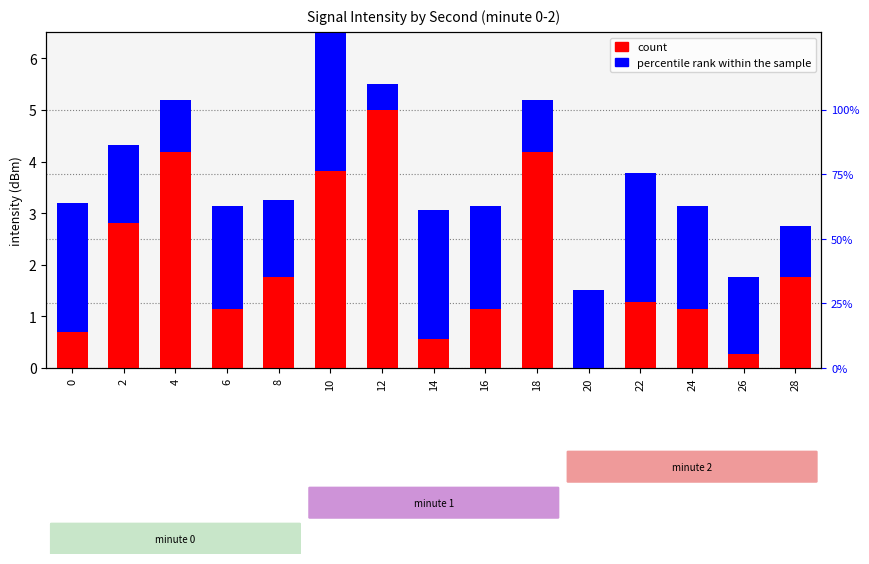

Reading left to right, what are all the values shown in this chart?

count: 0.7	2.8	4.2	1.1	1.8	3.8	5.0	0.6	1.1	4.2	0.0	1.3	1.1	0.3	1.8
percentile rank within the sample: 2.5	1.5	1.0	2.0	1.5	3.0	0.5	2.5	2.0	1.0	1.5	2.5	2.0	1.5	1.0